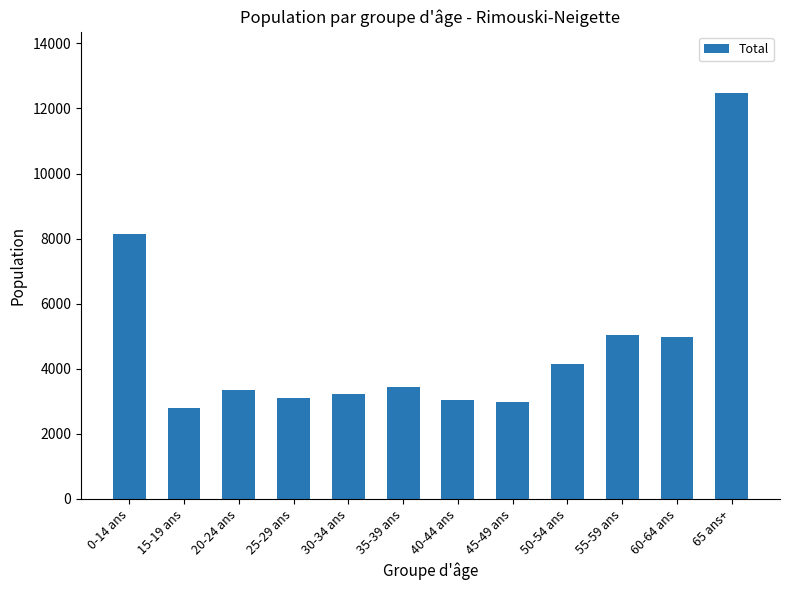

Which label corresponds to the largest value in the chart?

65 ans+